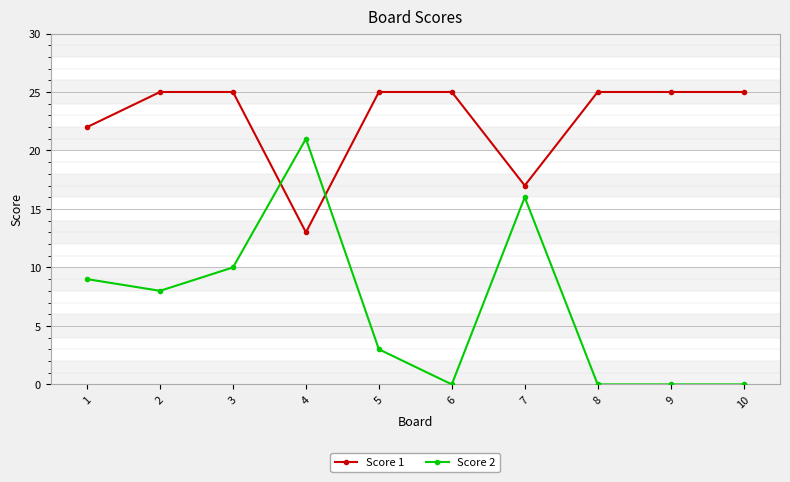

At how many categories does at least one series exceed 20?

9